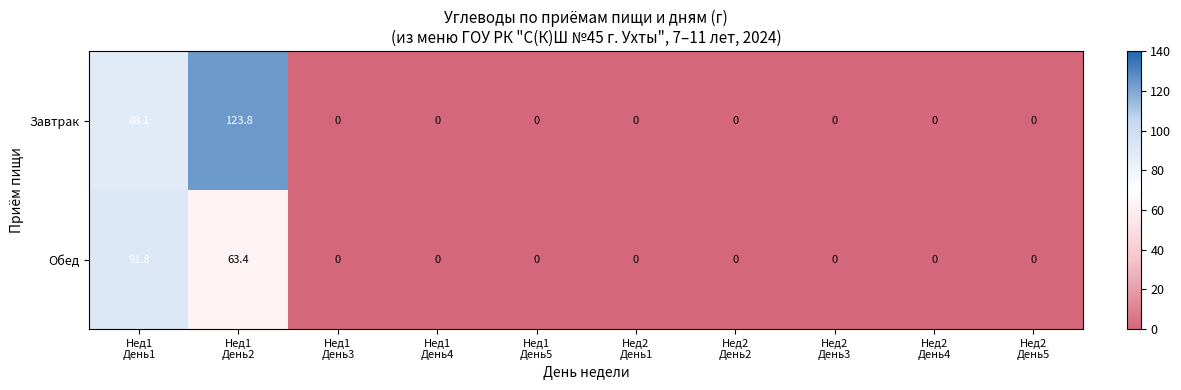

What is the greatest value displayed?

123.8